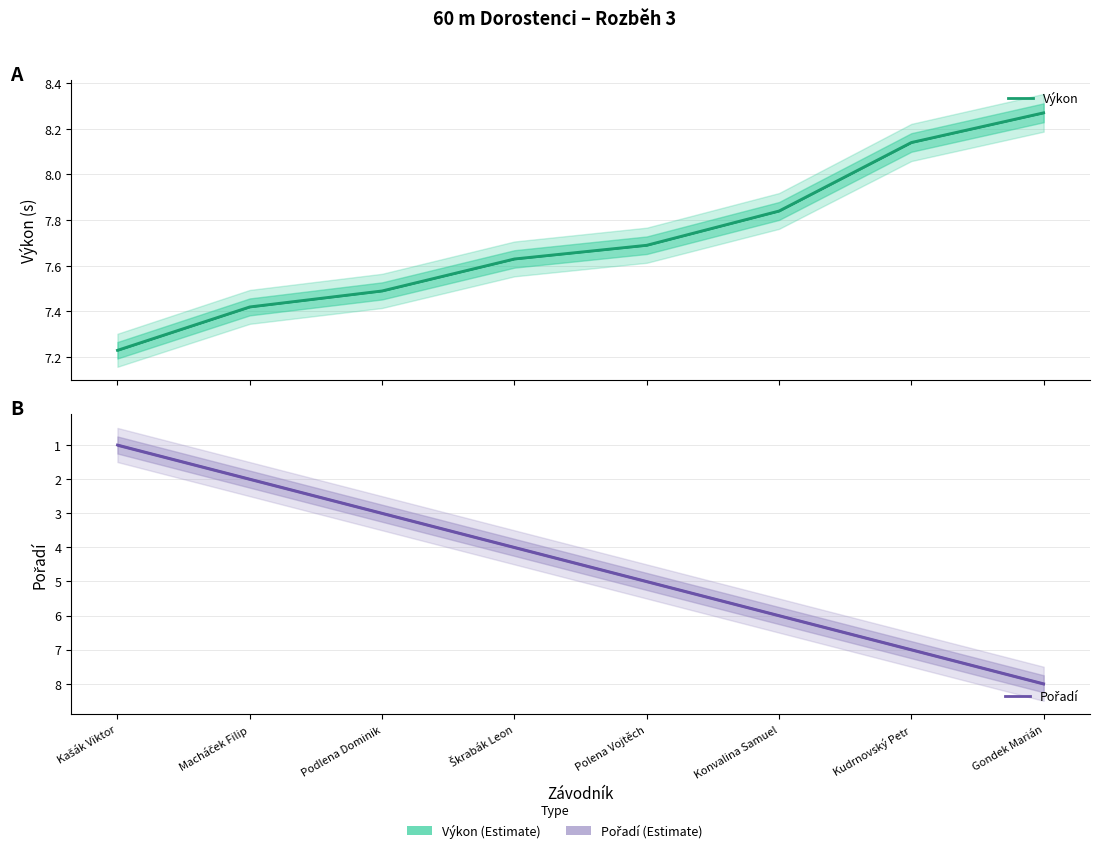

Is this an area chart (filled region under the line)?

No